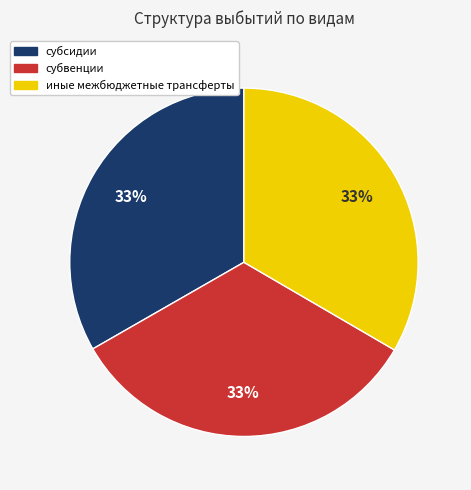

What is the ratio of the value at субвенции to the value at иные межбюджетные трансферты?

1.0